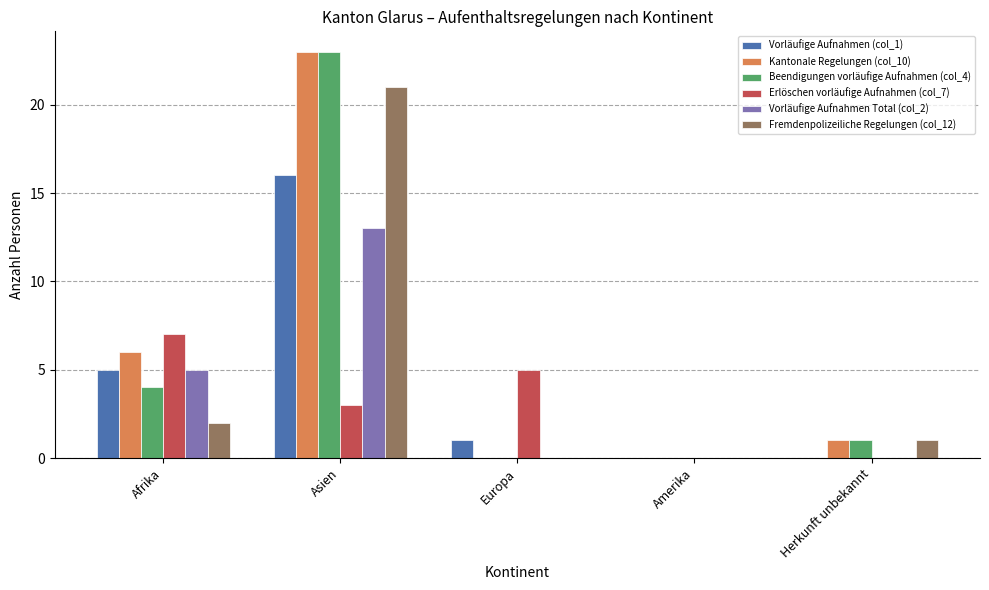

At which label does Vorläufige Aufnahmen (col_1) reach its peak?

Asien